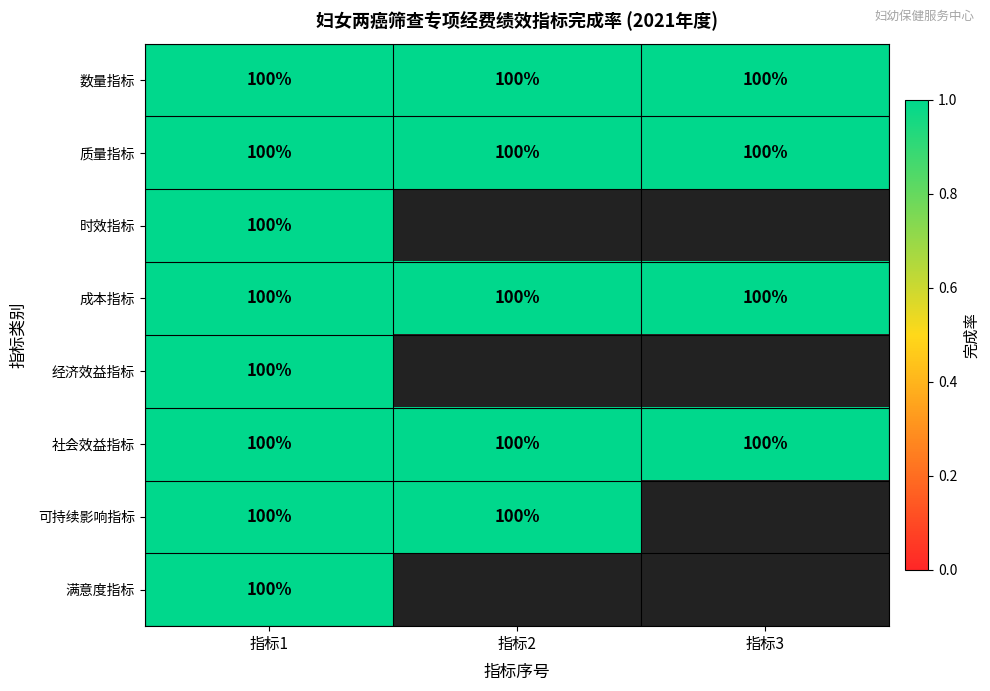

What is the total value across all series at 指标1?

800